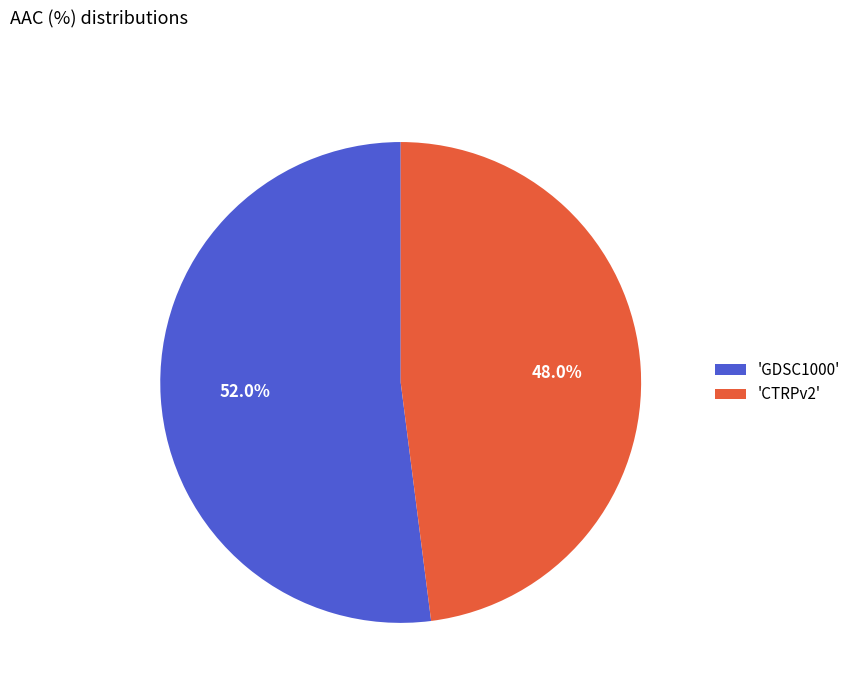

Which slice is the smallest?

'CTRPv2'